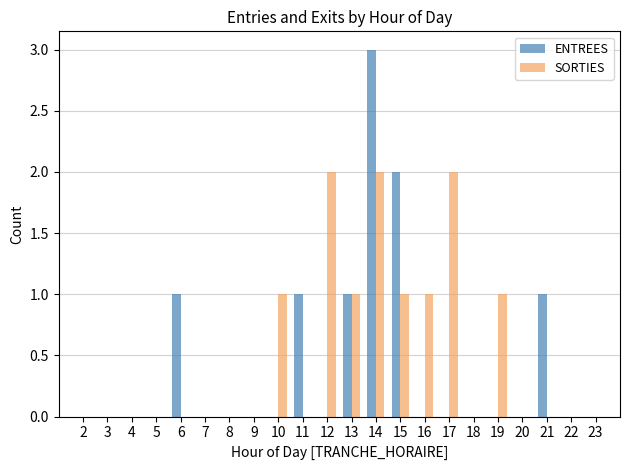

What is the sum of the ENTREES values at 21 and 15?

3